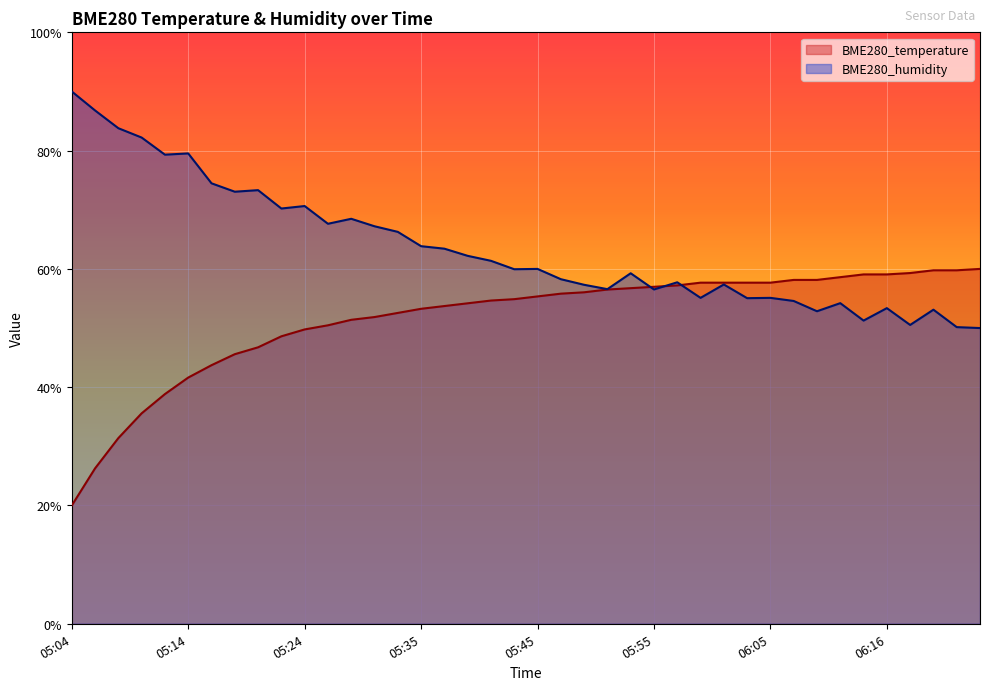

Rank the series by their average value, from highest to lowest.

BME280_humidity, BME280_temperature